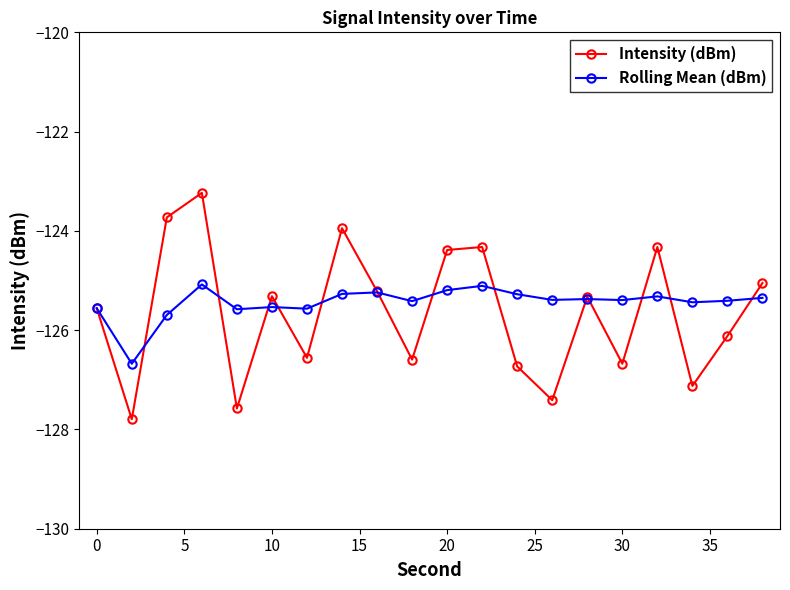

What is the value of the Rolling Mean (dBm) point at the 18th from the left?

-125.4